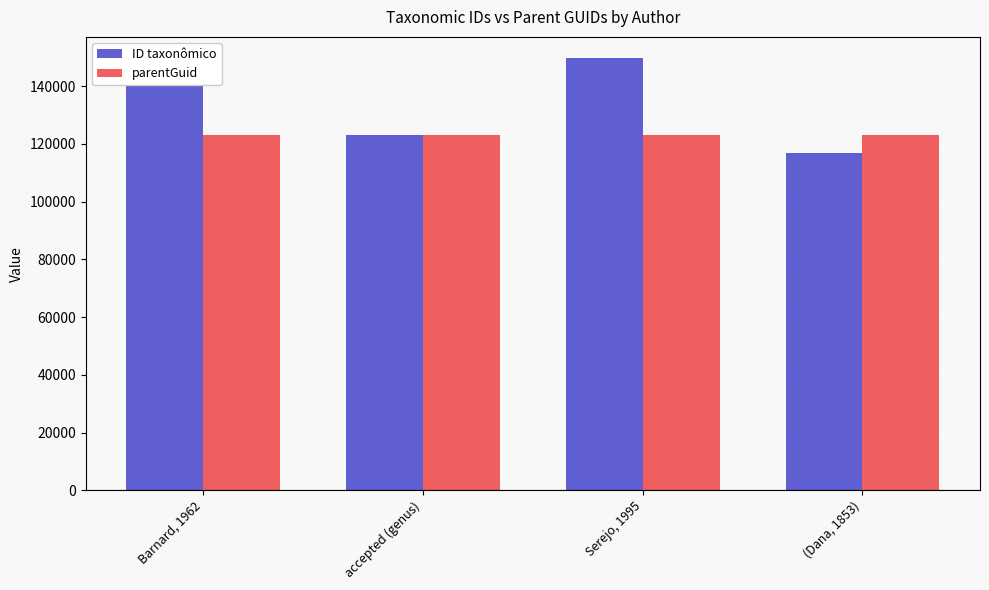

What is the total value across all series at (Dana, 1853)?

239878